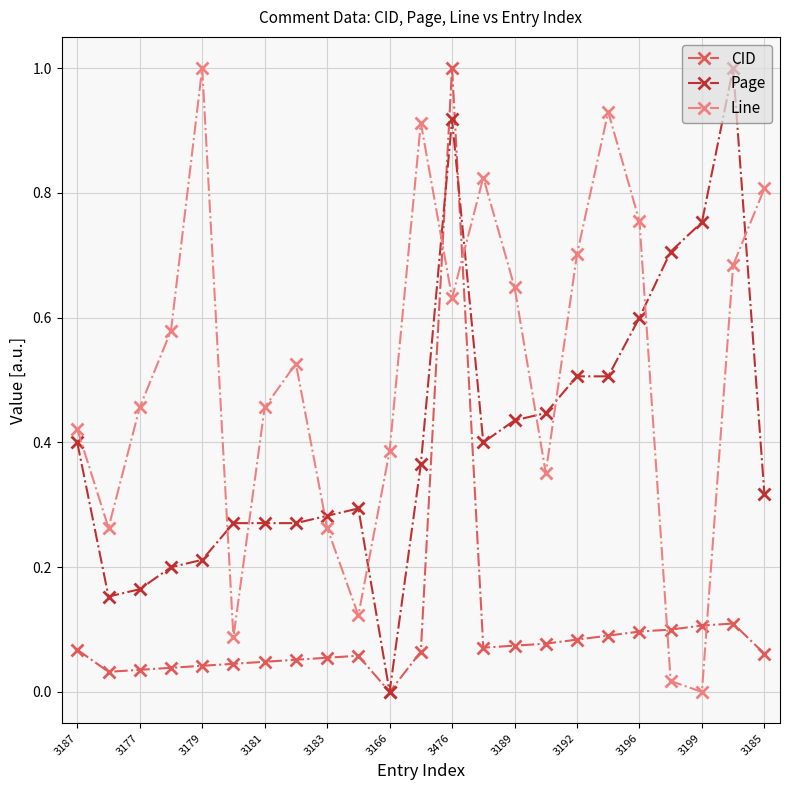

What is the highest value of the Line series?

1.0